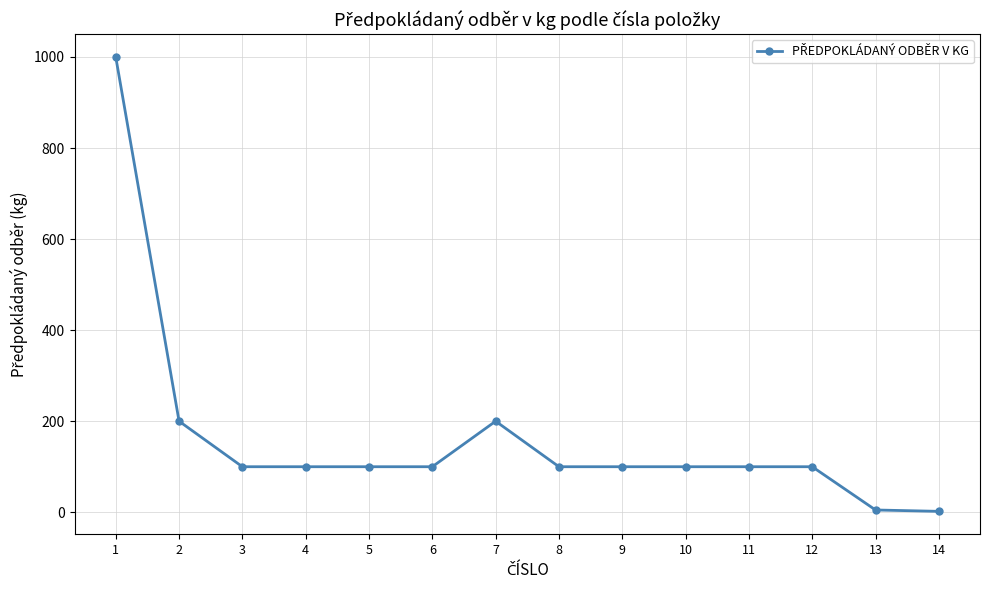

What is the maximum value shown in the chart?

1000